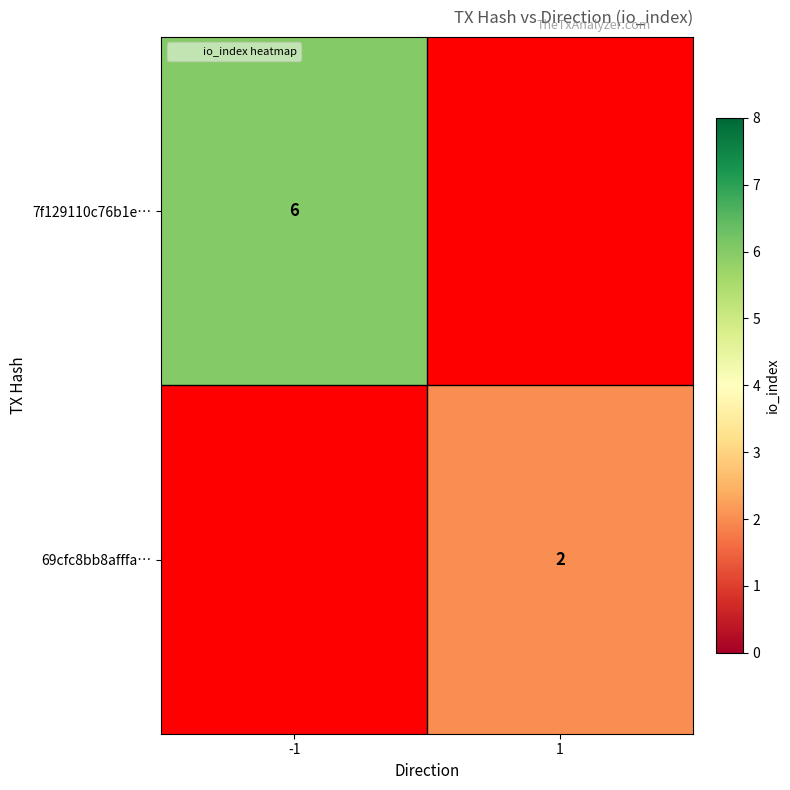

How many positive values does the 7f129110c76b1e… series have?

1